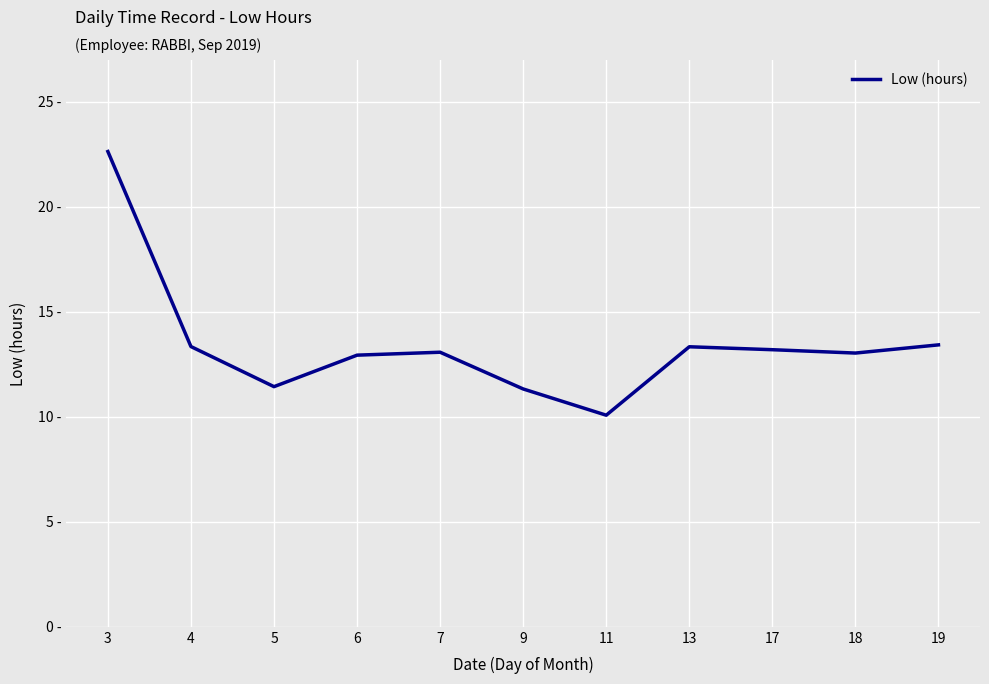

What is the sum of all values?

147.9